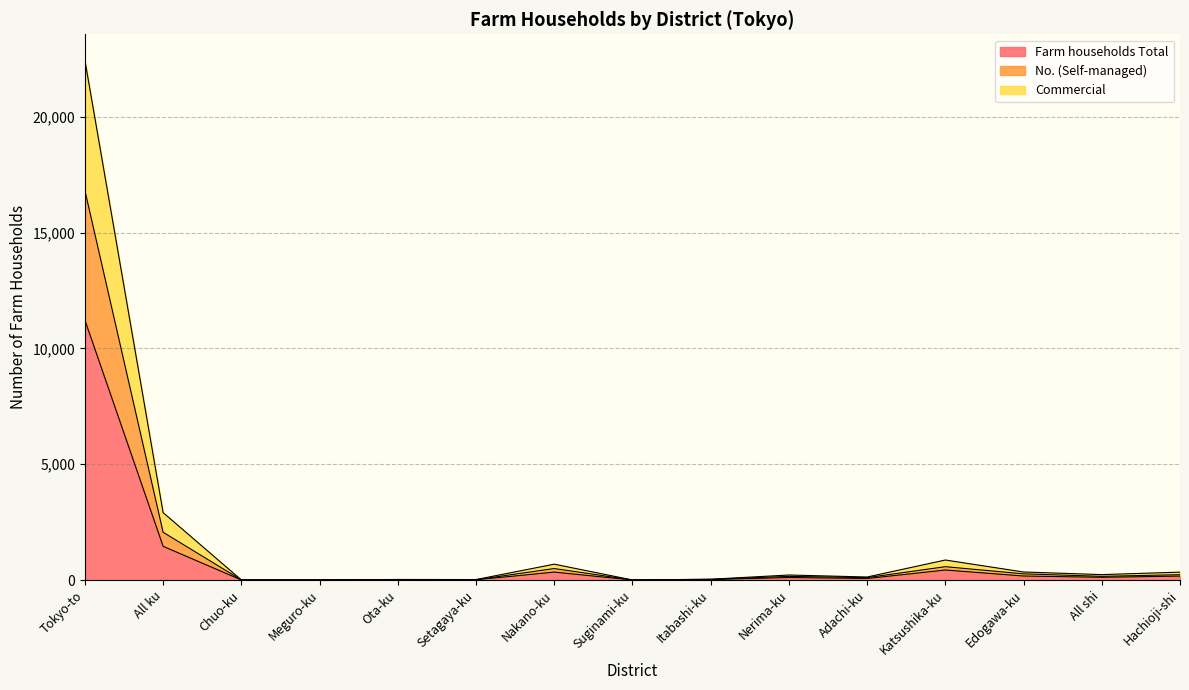

Where do Commercial and No. (Self-managed) first cross each other?

All ku and Chuo-ku